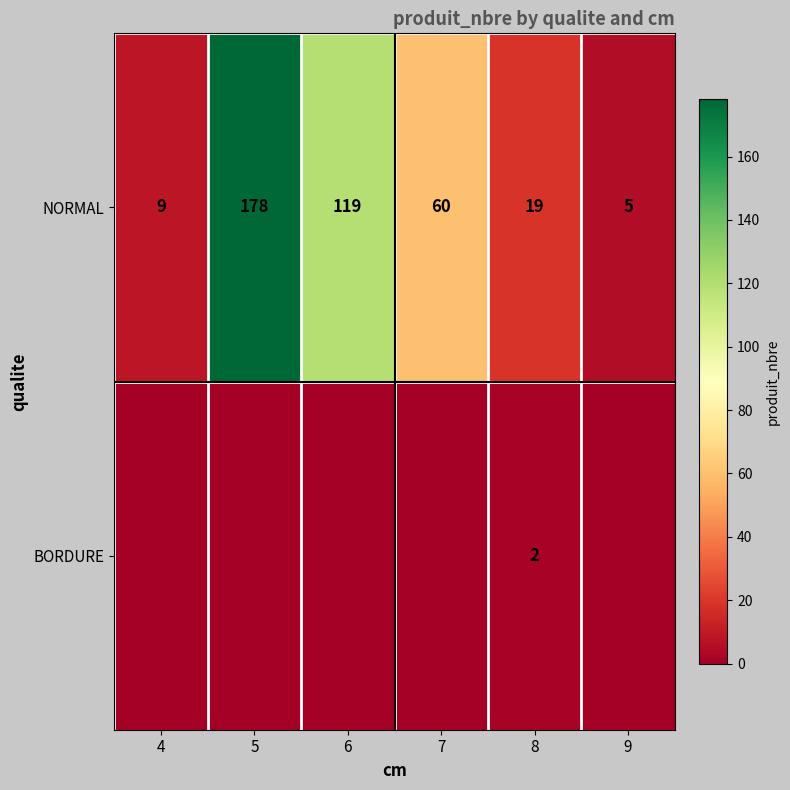

How many series are shown in this chart?

2